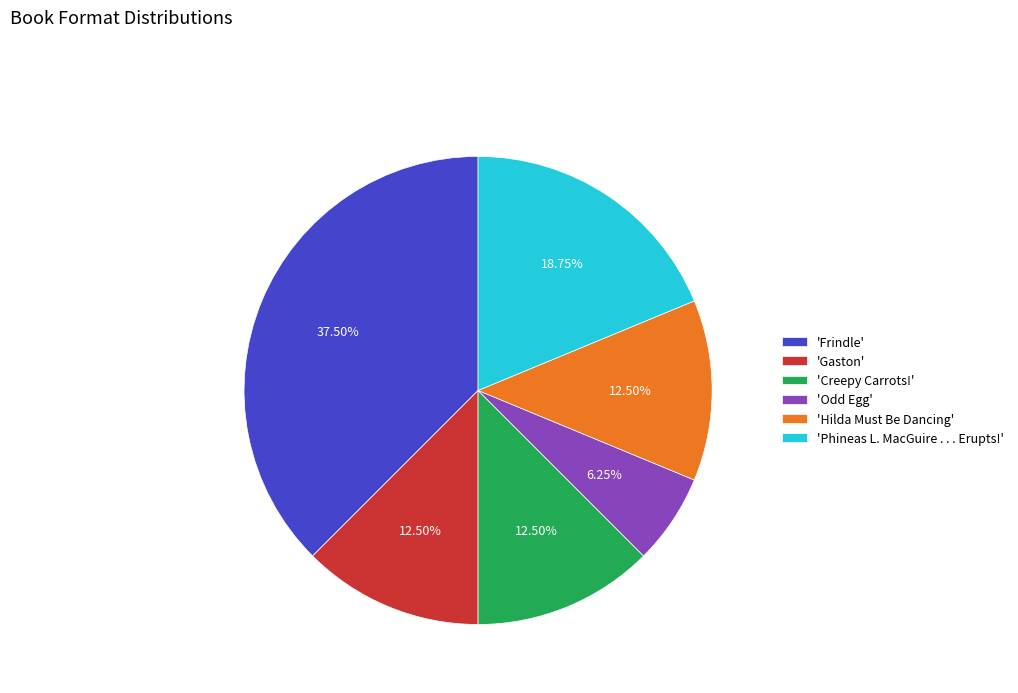

Between 'Creepy Carrots!' and 'Frindle', which is larger?

'Frindle'